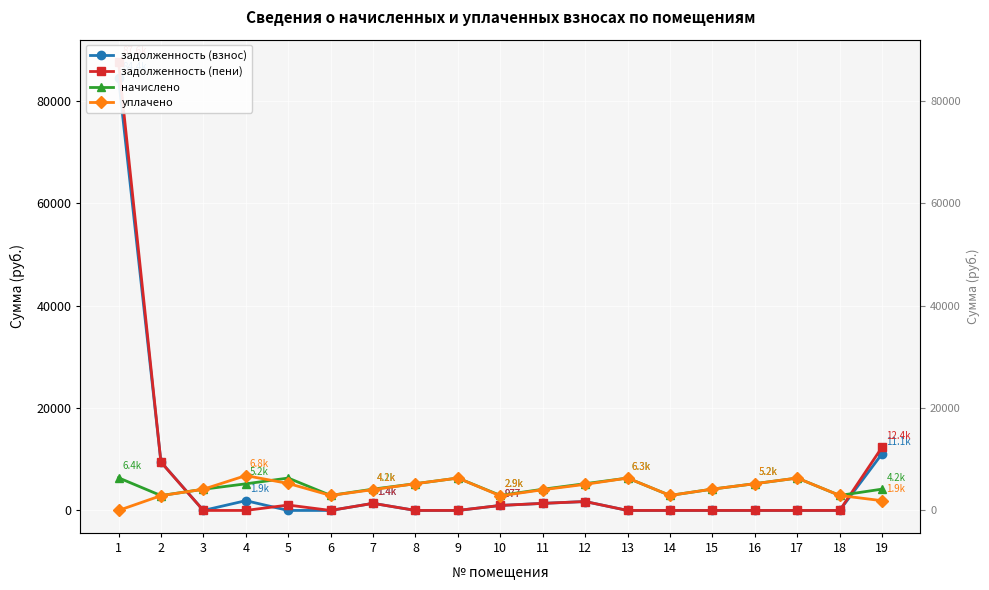

The уплачено series shows 6325.9 at 13. True or false?

True